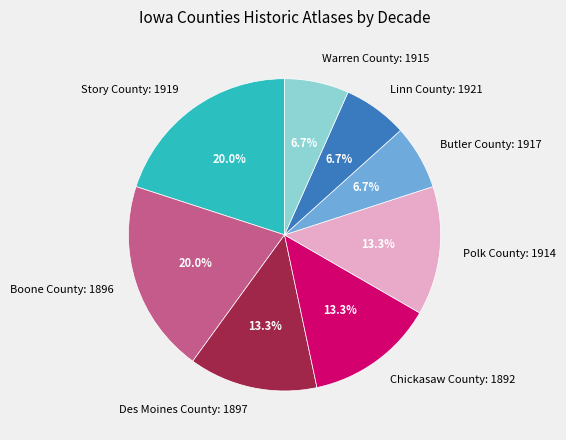

Does any single category account for the majority?

No